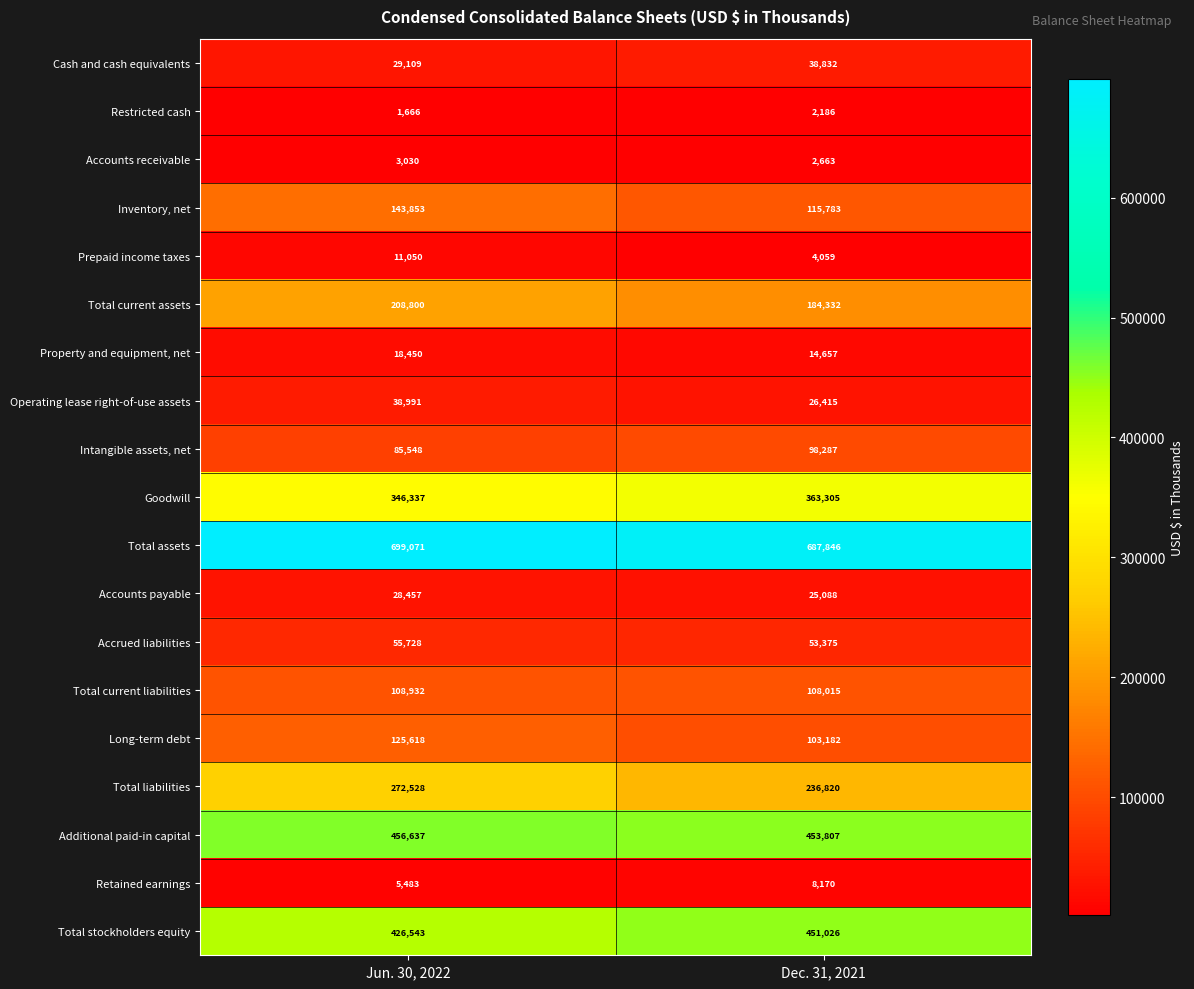

At which label is Intangible assets, net closest to 91917?

Jun. 30, 2022